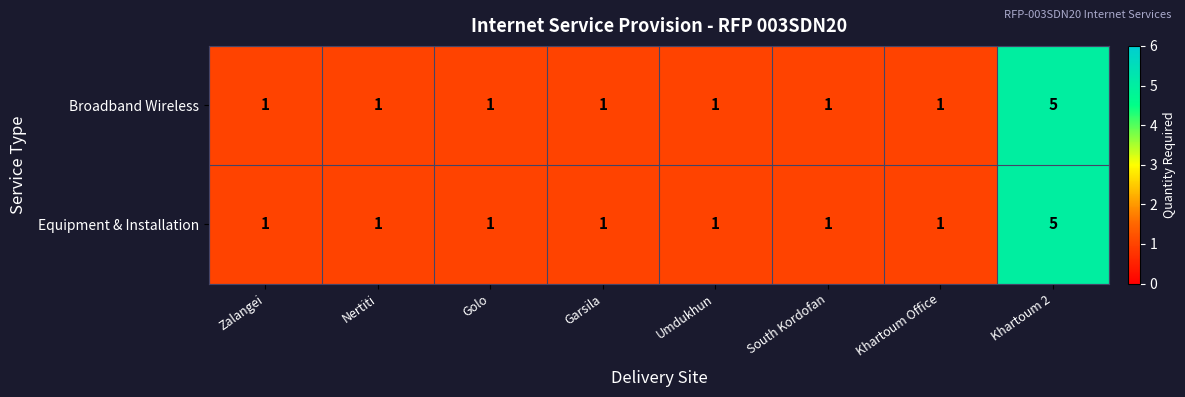

The Equipment & Installation series shows 1 at Golo. True or false?

True